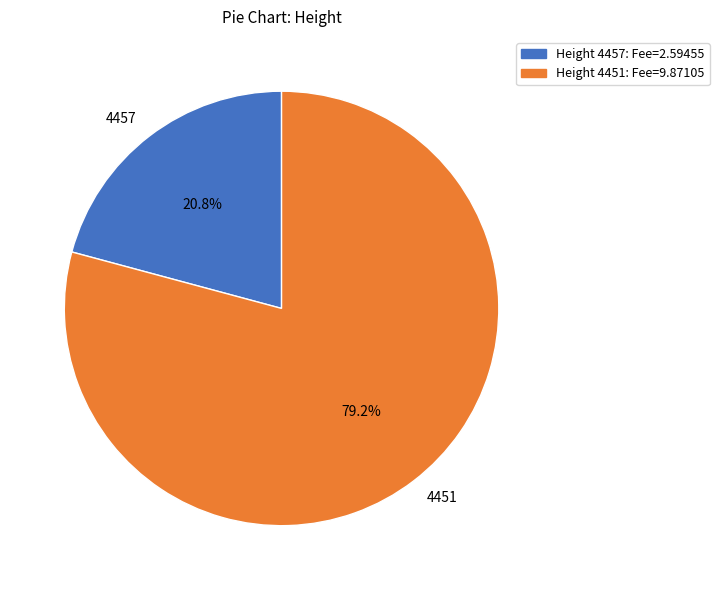

How many slices are in this pie chart?

2